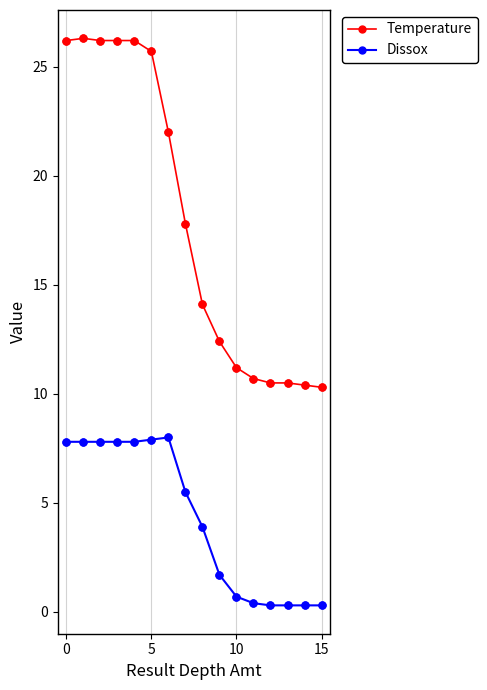

Which series has the largest total across all categories?

Temperature